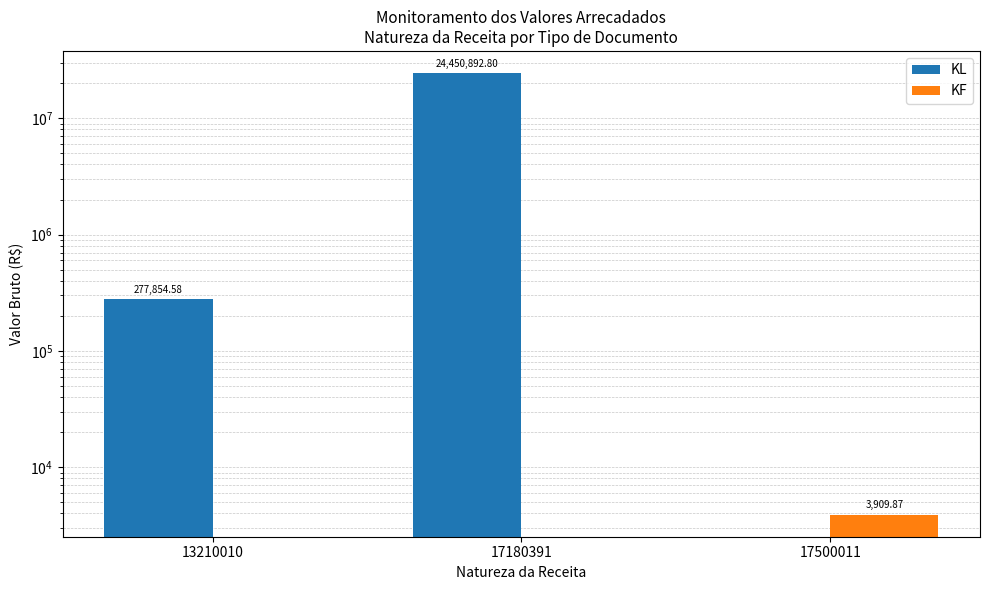

Where does the KL series first go above 277854?

13210010